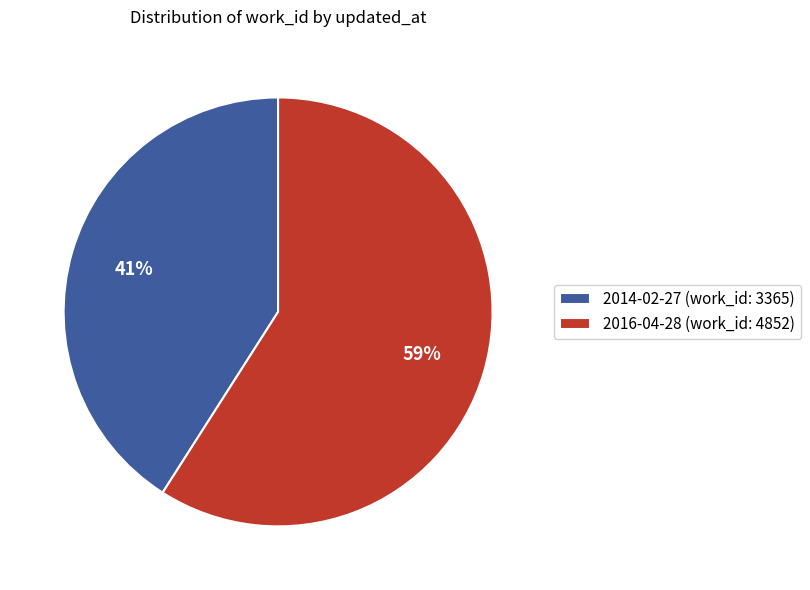

To the nearest percent, what is the difference between the largest and smallest slice percentages?

18%